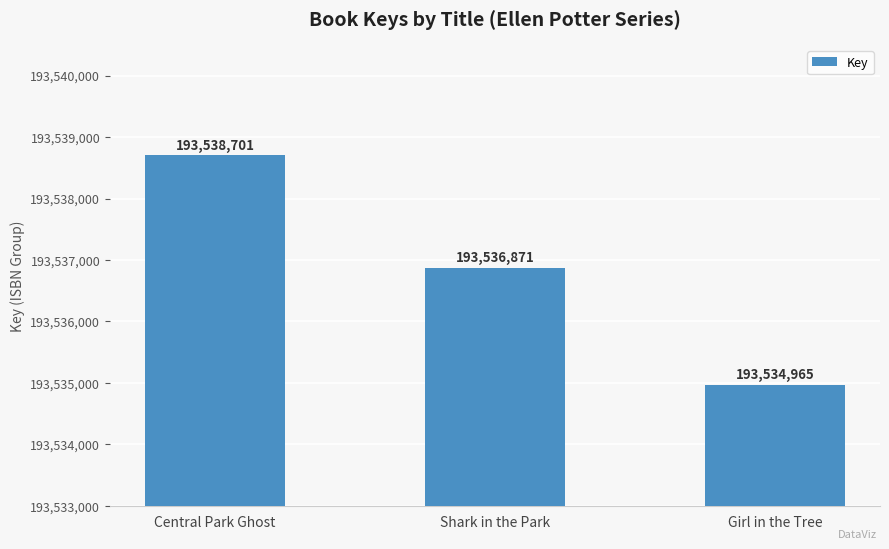

The value at Girl in the Tree is 193534965. True or false?

True